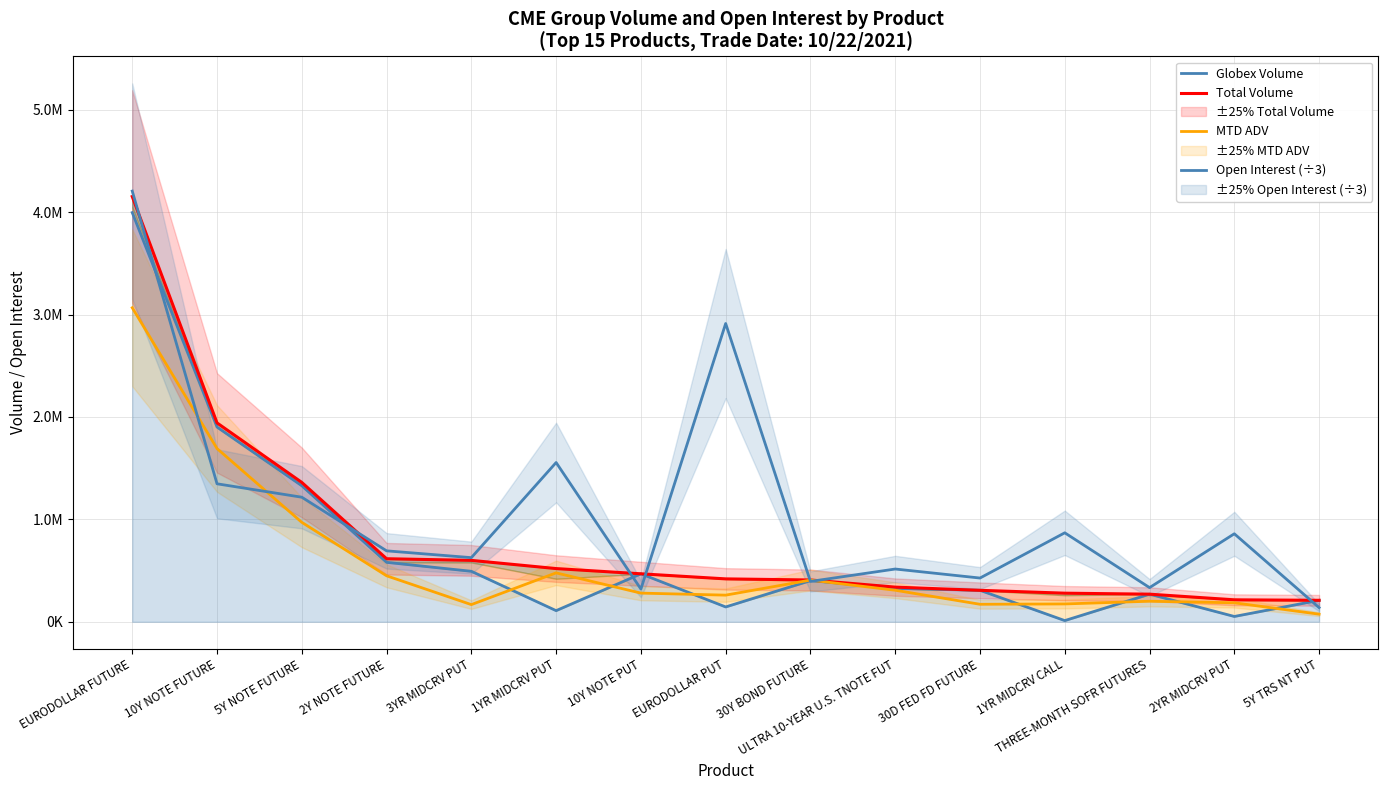

At which label does Total Volume first exceed 418969?

EURODOLLAR FUTURE